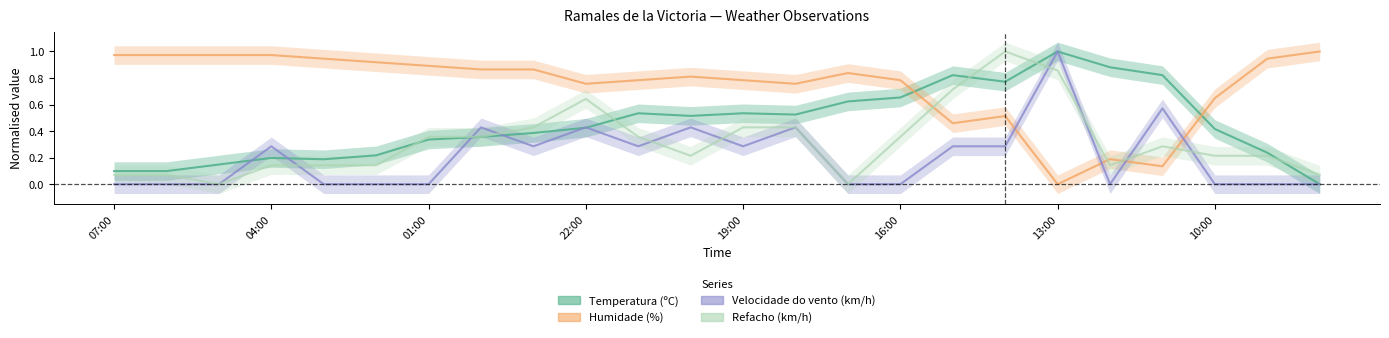

What is the difference between the Temperatura (ºC) values at 16:00 and 20?

0.6